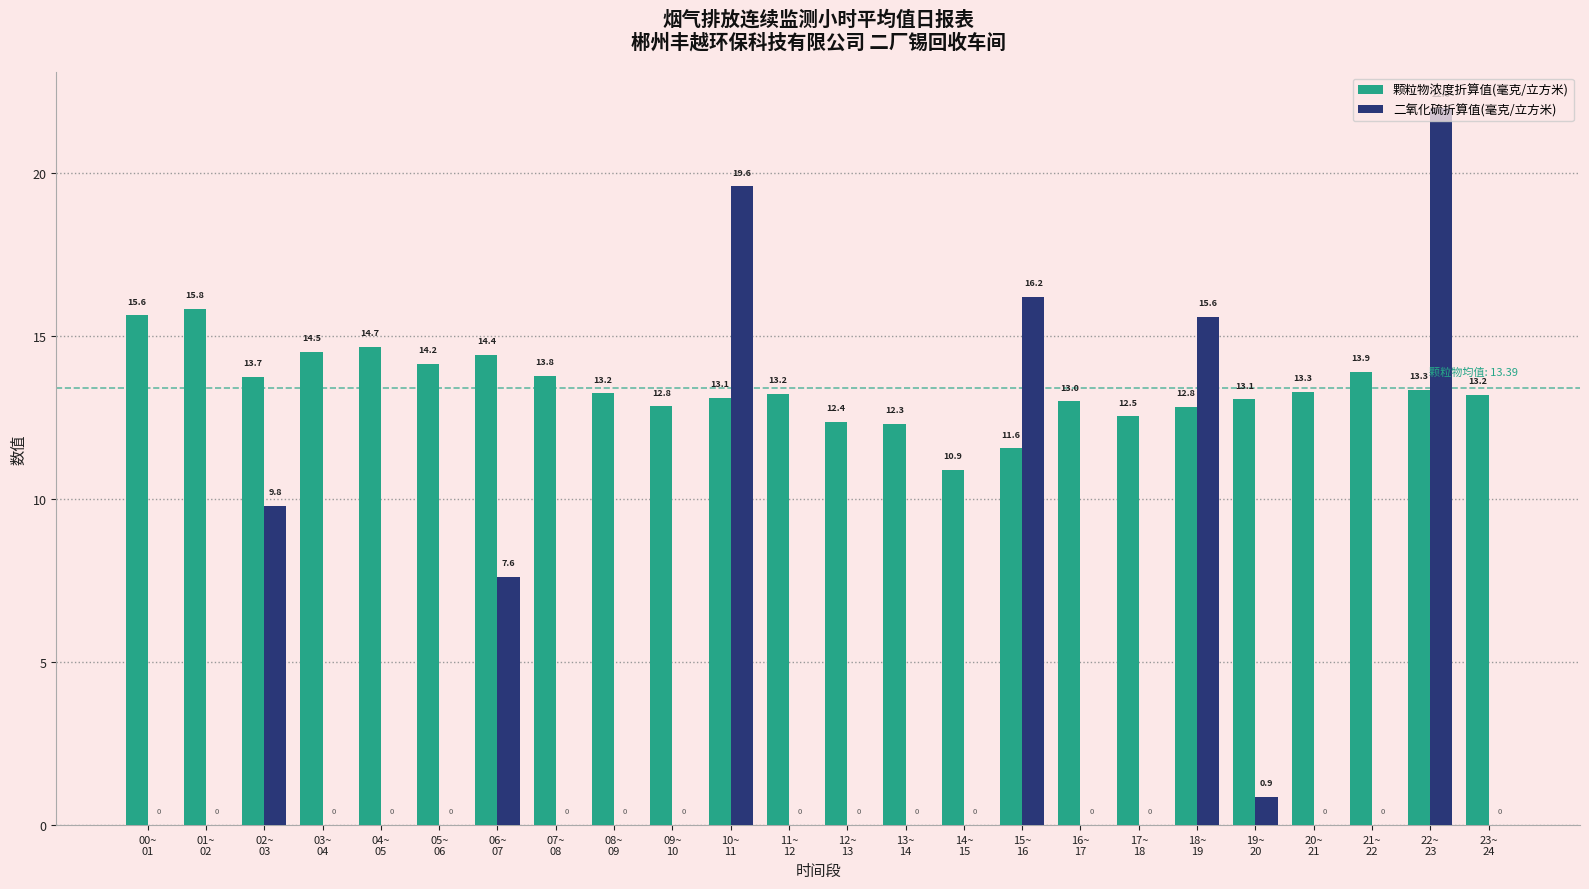

Which series changed the most between 18~
19 and 23~
24?

二氧化硫折算值(毫克/立方米)